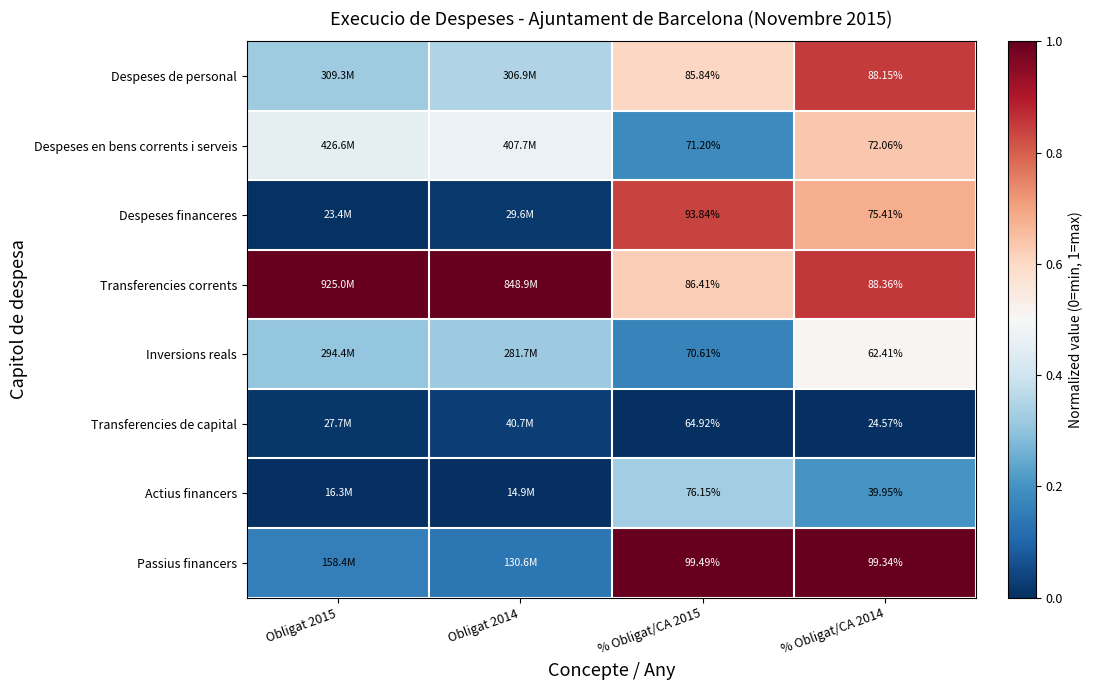

What is the total value across all series at % Obligat/CA 2014?

4.7